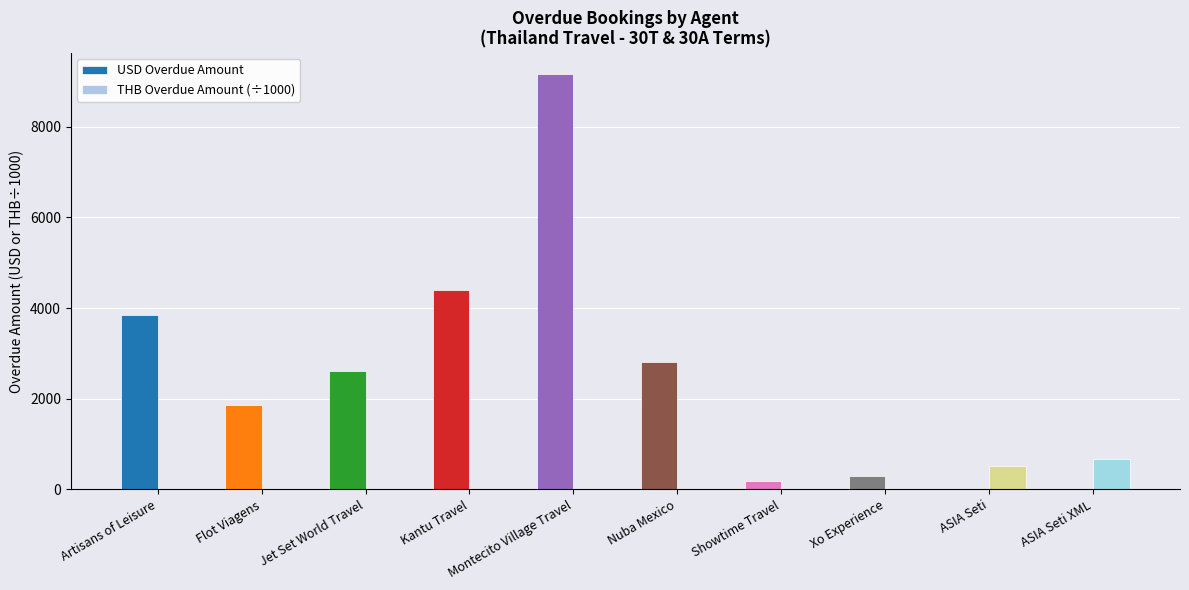

The value of THB Overdue Amount (÷1000) at Showtime Travel is -414.8. True or false?

False